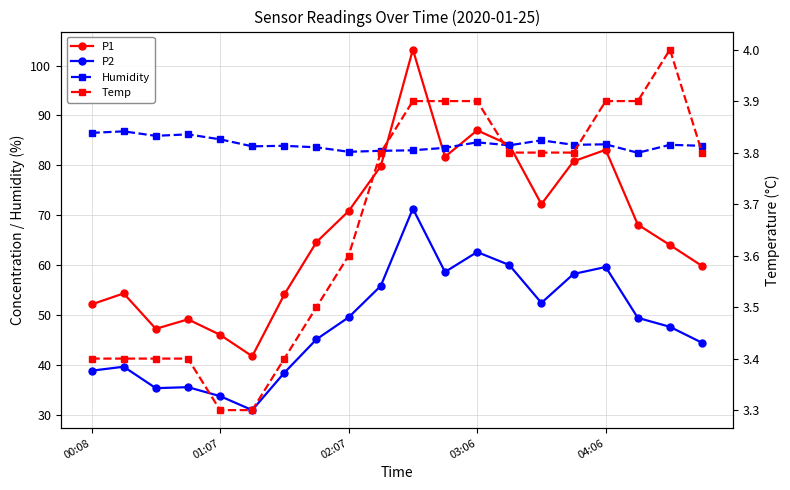

At 15, list the series in order from largest to smallest.

Humidity, P1, P2, Temp